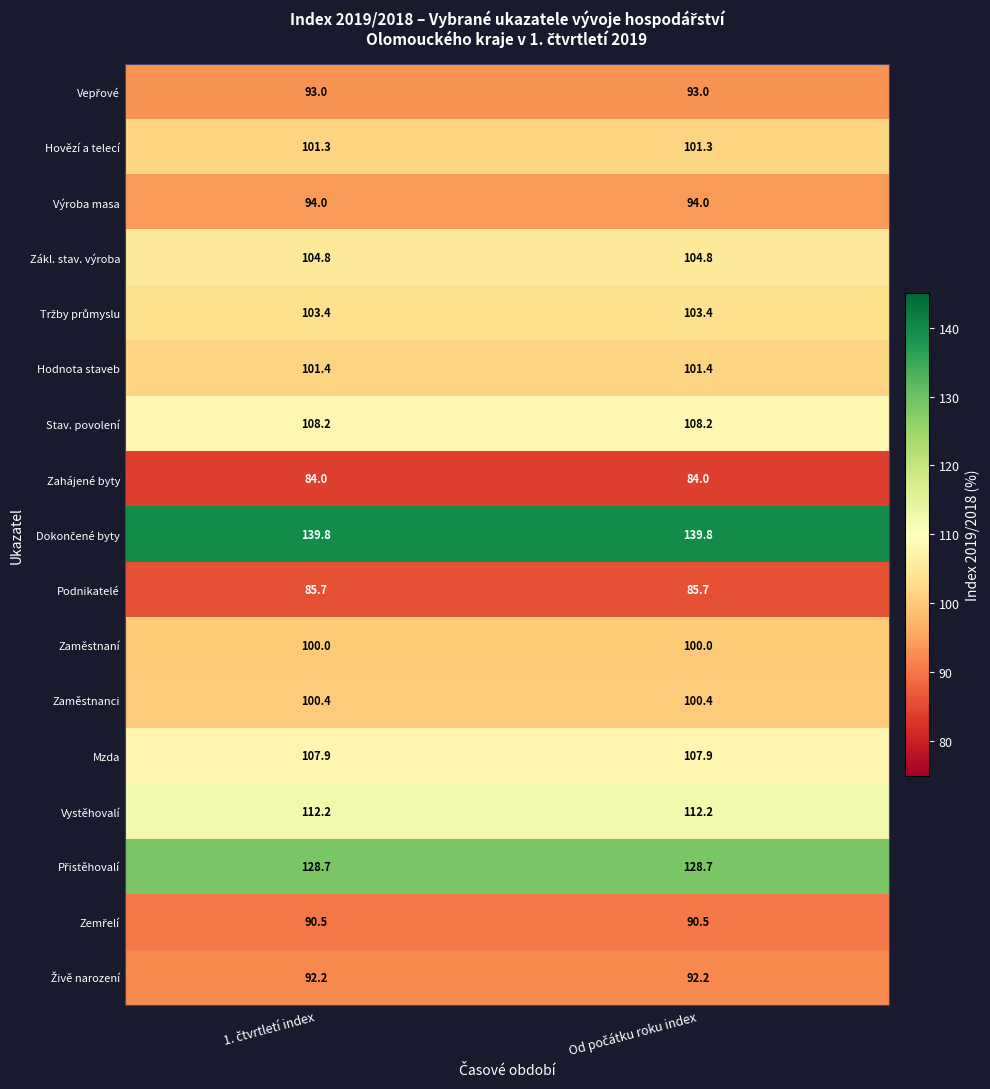

What is the sum of all Hodnota staveb values?

202.8